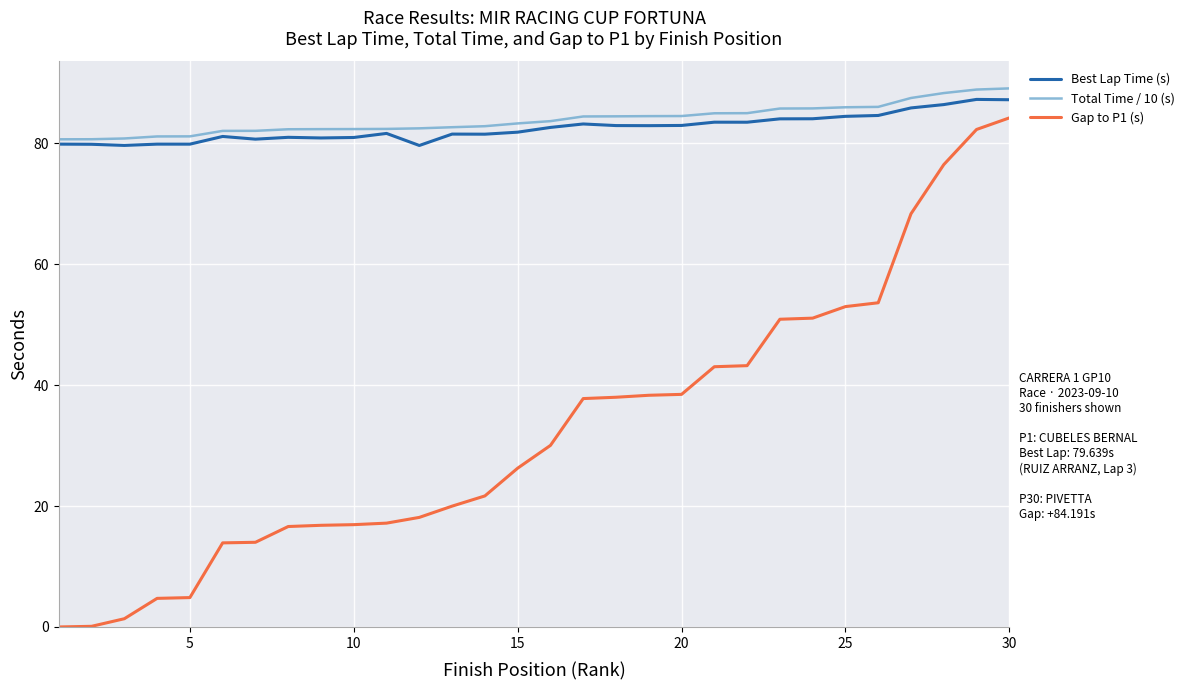

What is the maximum value for Total Time / 10 (s)?

89.1